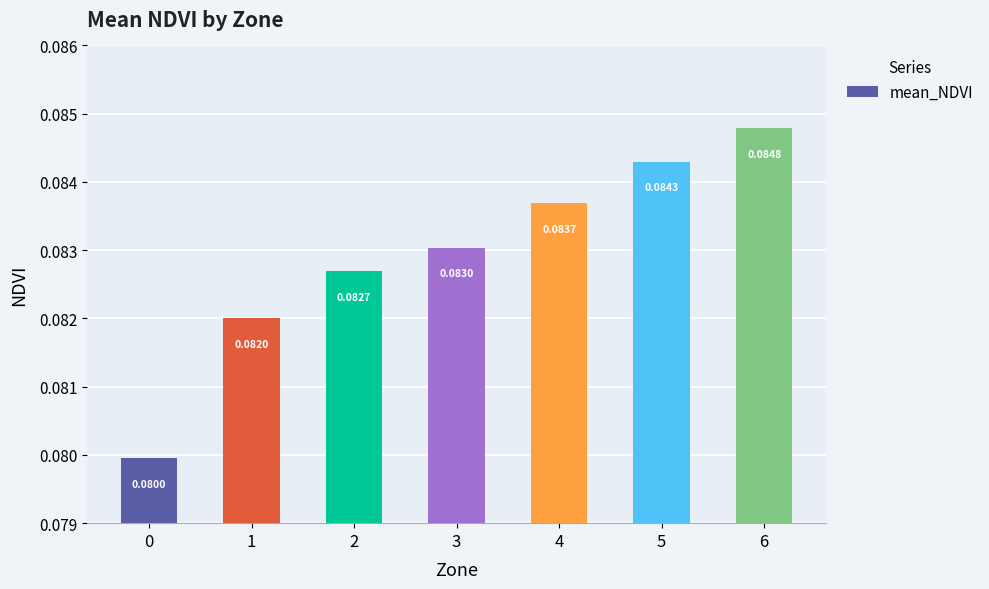

Are the bars grouped side by side (vs. stacked)?

No